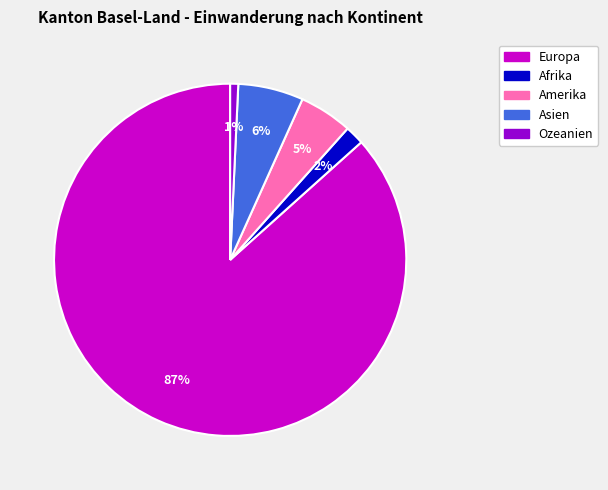

What is the largest slice in the pie chart?

Europa